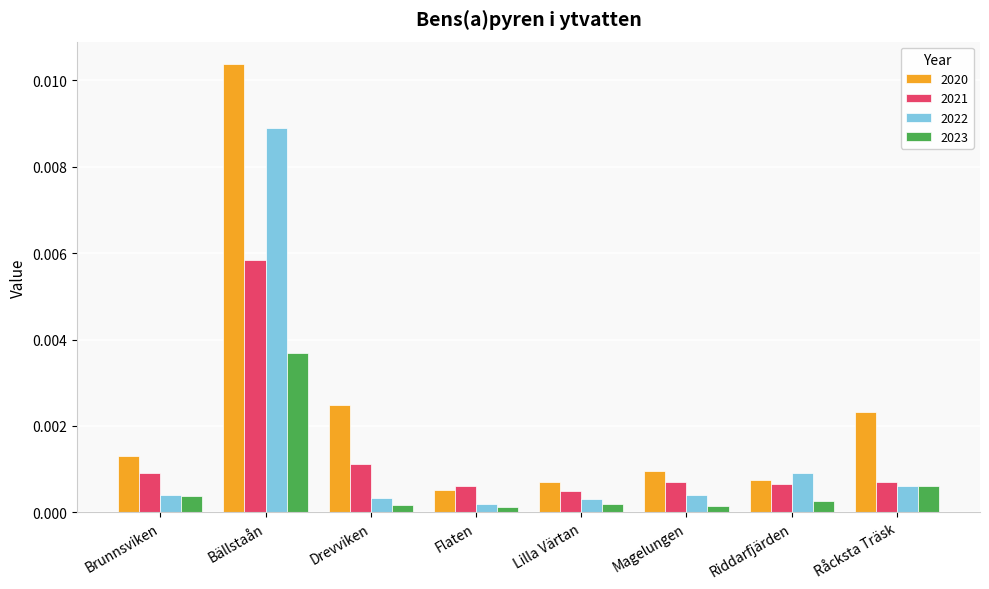

Which category has the highest value in the 2022 series?

Bällstaån